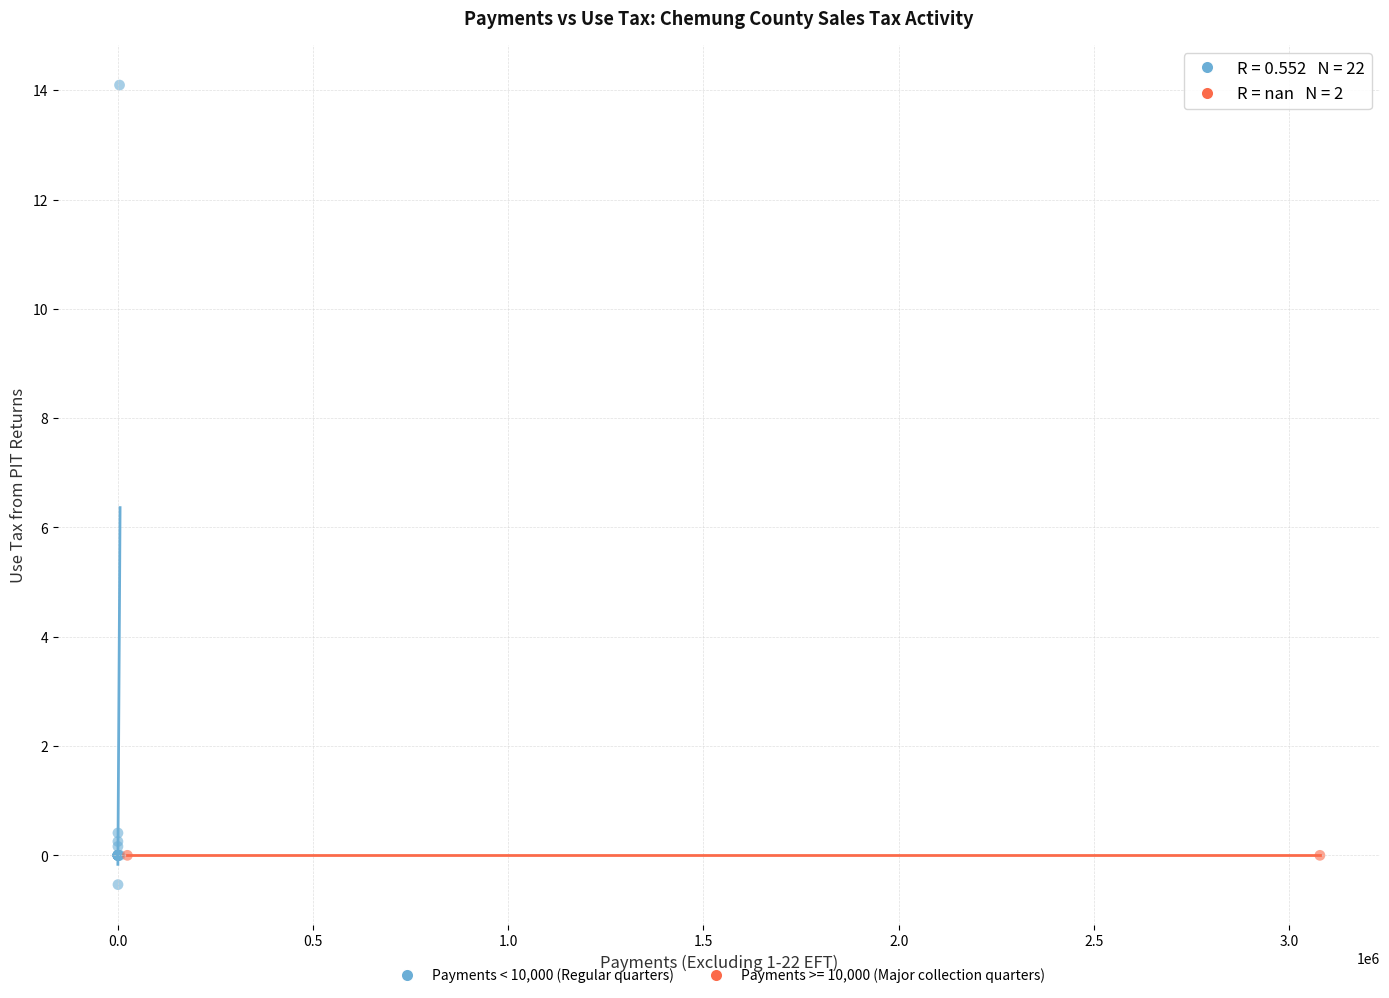

What are all the series names shown in the legend?

Payments < 10,000 (Regular quarters), Payments >= 10,000 (Major collection quarters)